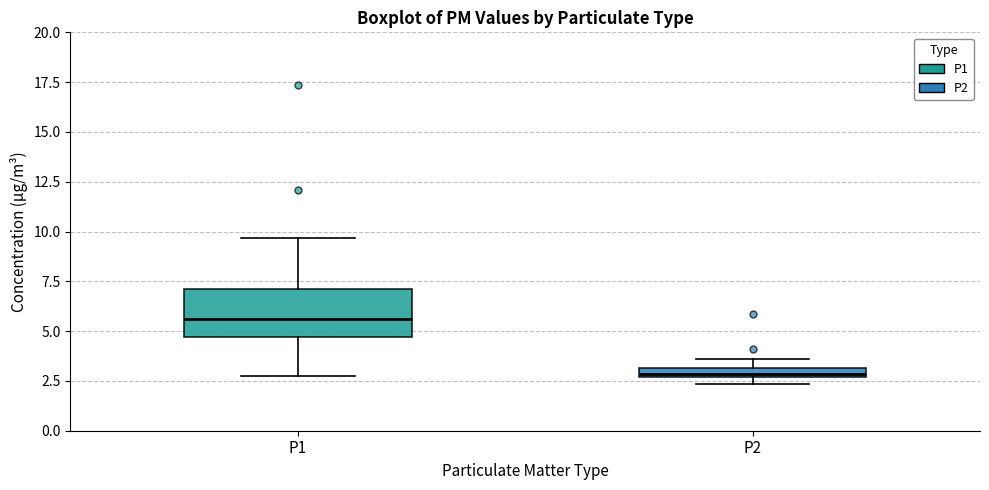

Which box has the lowest median line?

P2